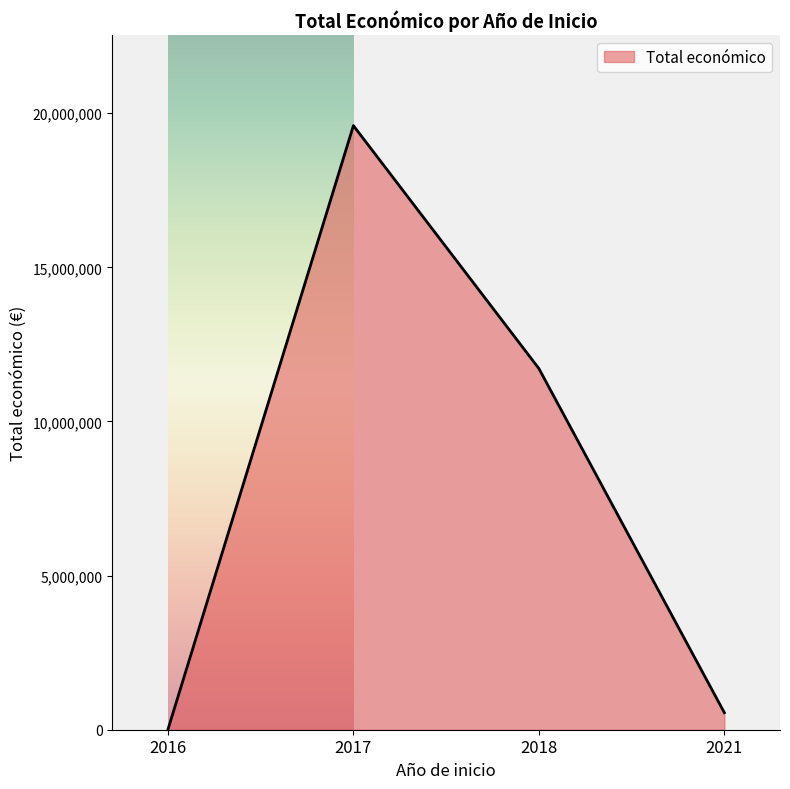

At which category does the data reach its first local peak?

2017